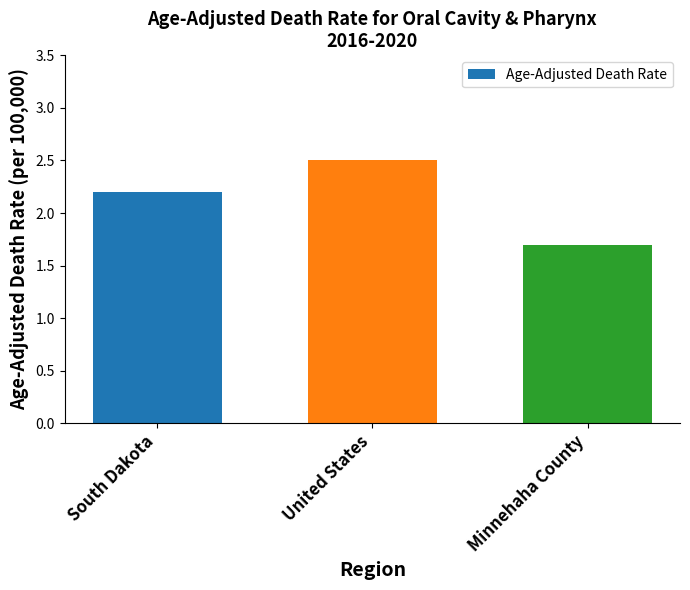

True or false: the data shows 2.9 at South Dakota.

False